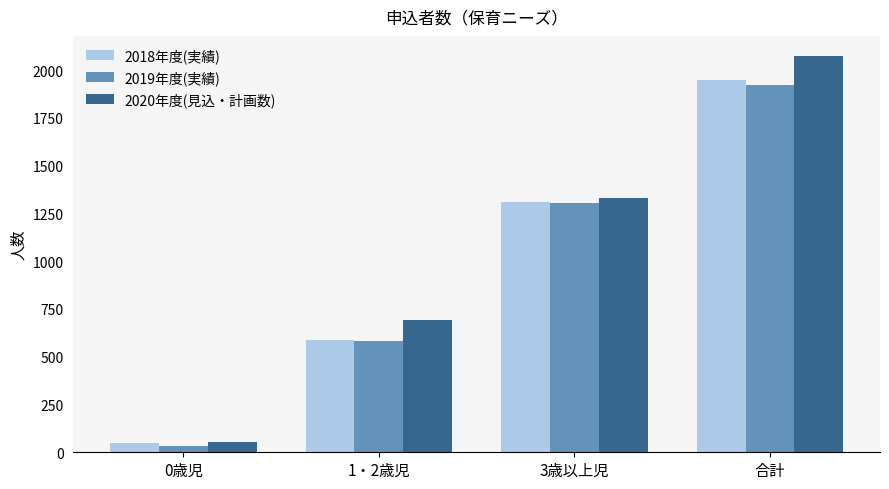

How many series are shown in this chart?

3